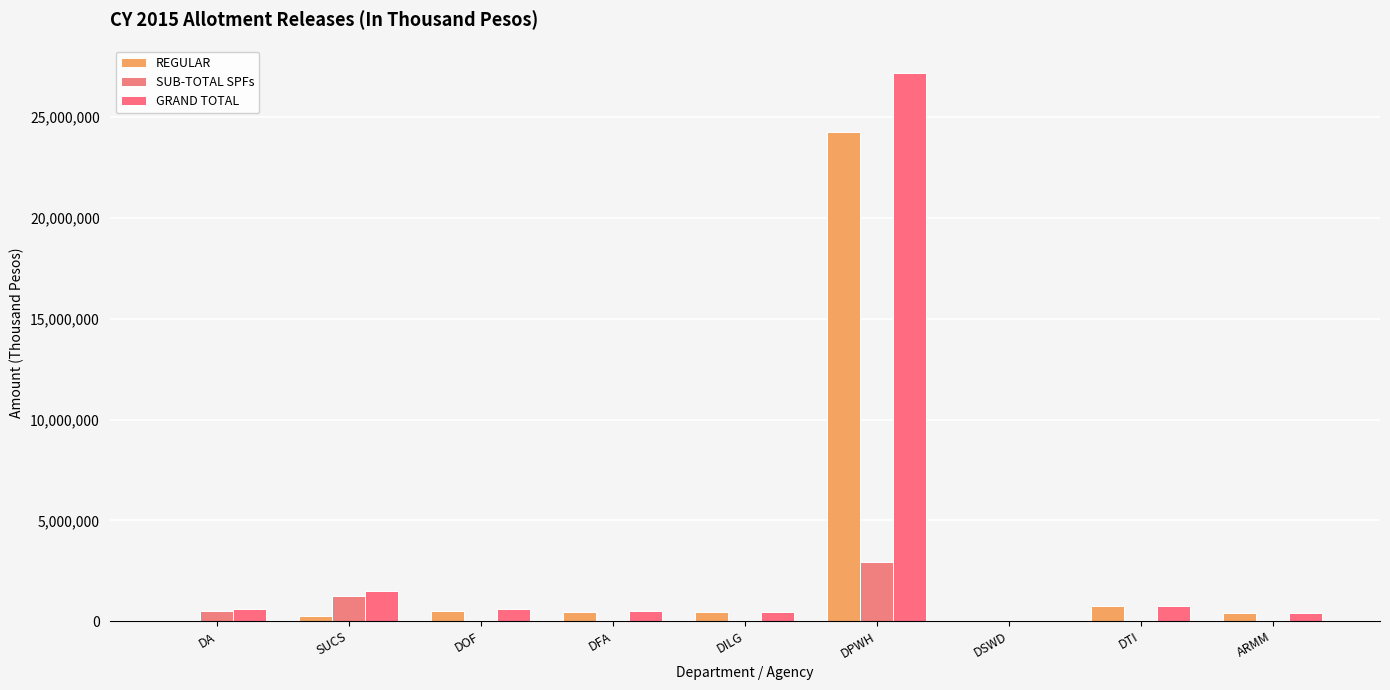

Where is SUB-TOTAL SPFs nearest to the value 1458489?

SUCS